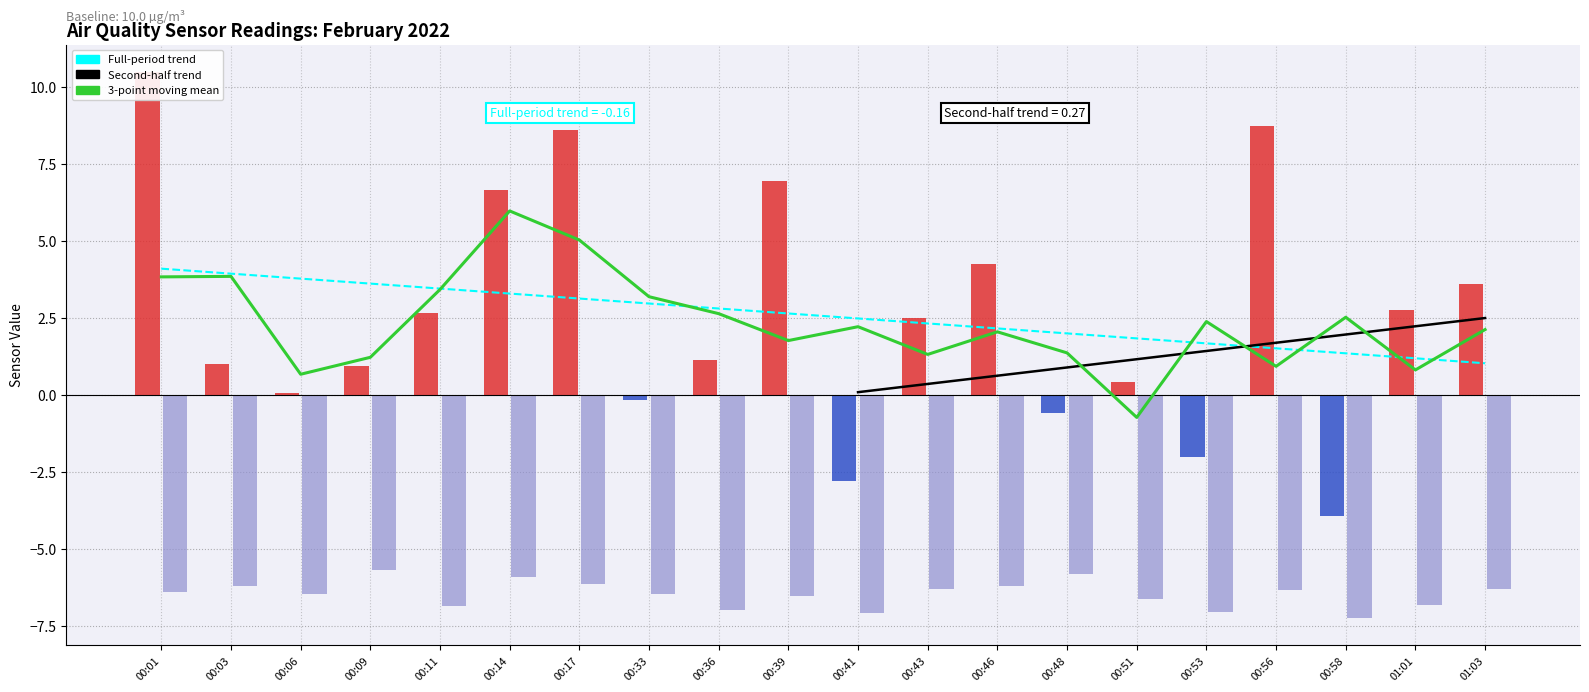

What is the total value across all series at 00:51?

-3.9